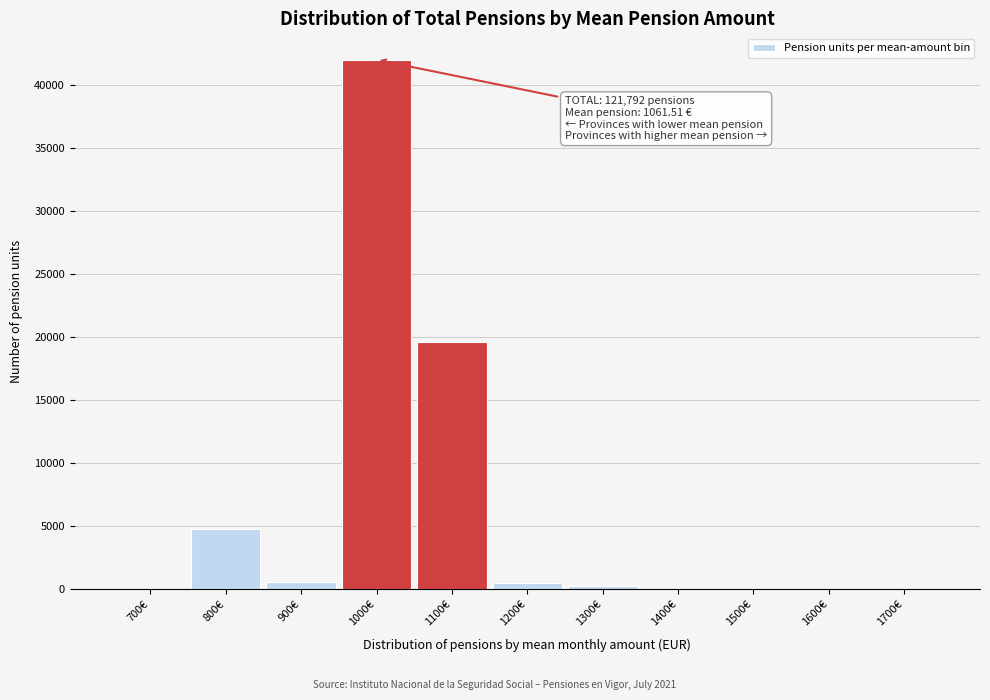

What is the maximum value shown in the chart?

41994